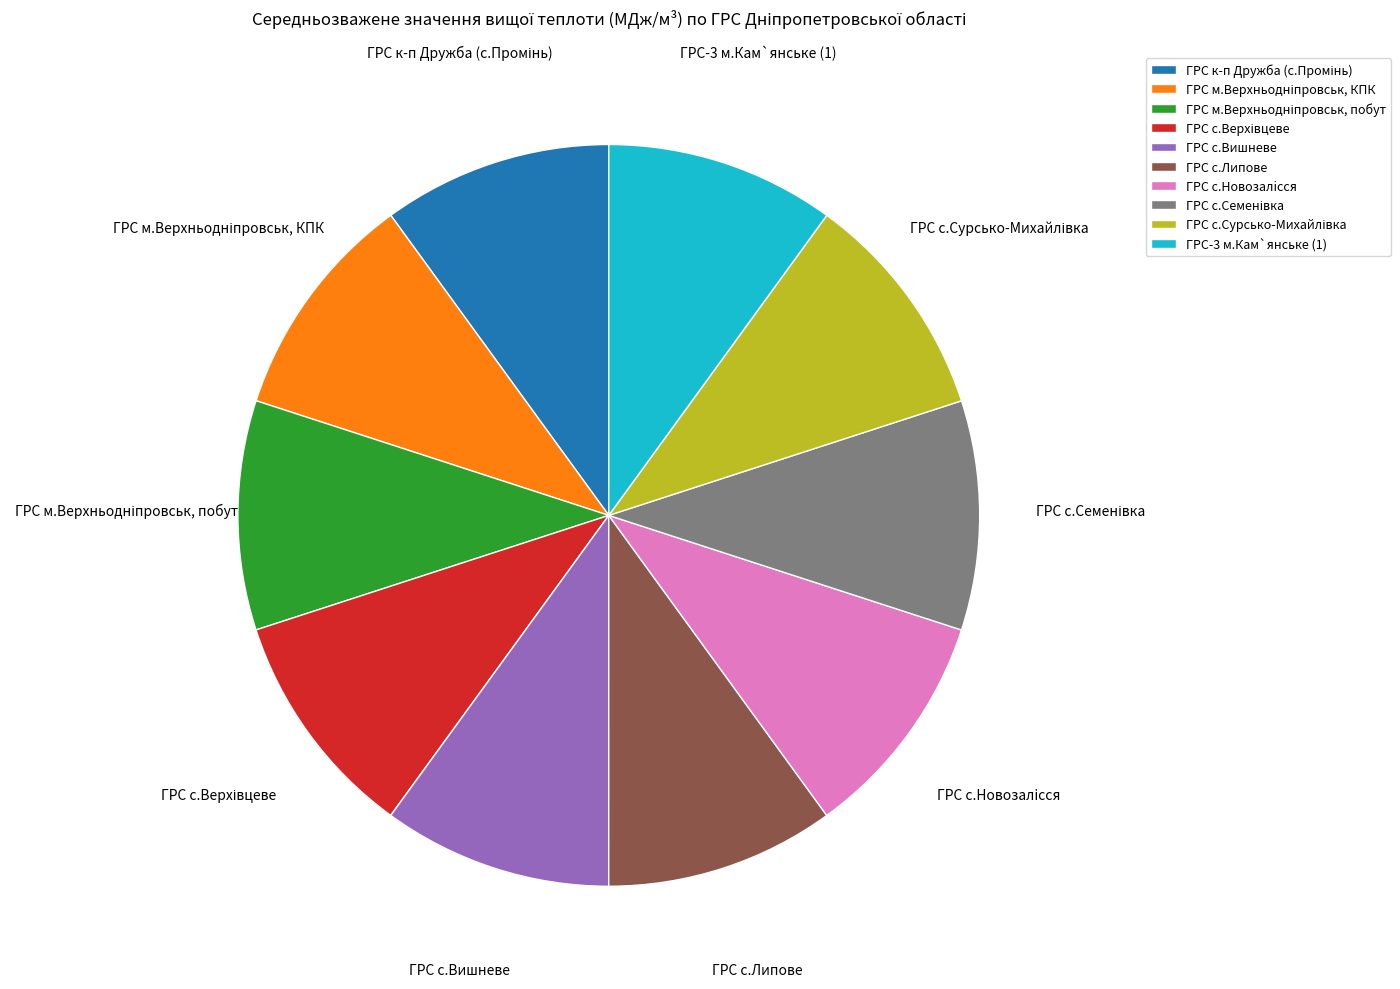

Is it true that ГРС с.Вишневе is 10% of the pie?

True